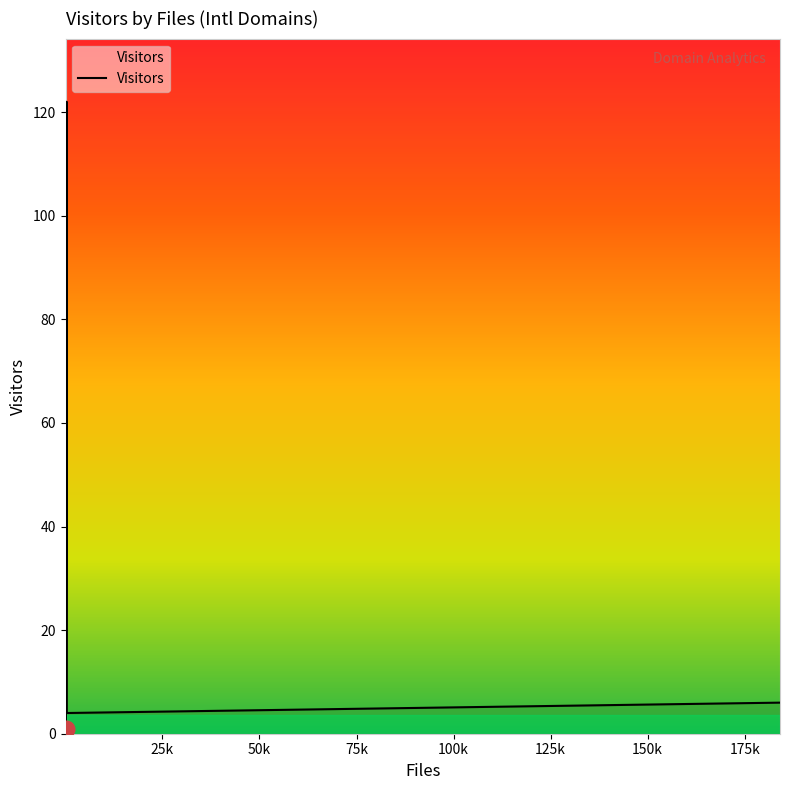

What is the greatest value displayed?

122